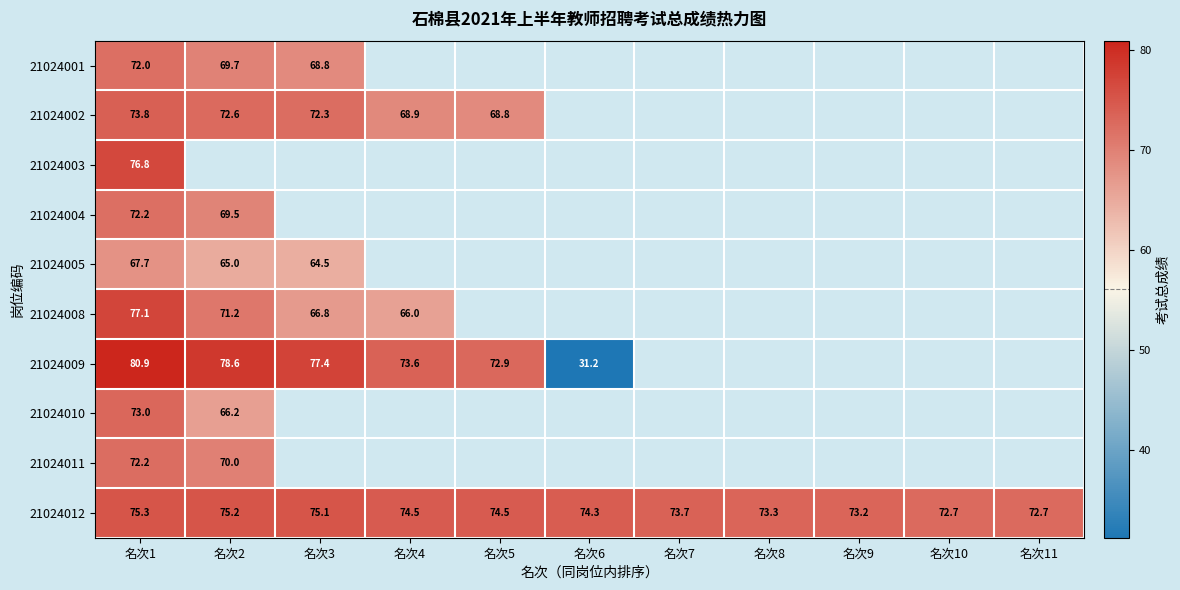

Is the value of 21024002 at 名次4 greater than the value of 21024011 at 名次4?

No